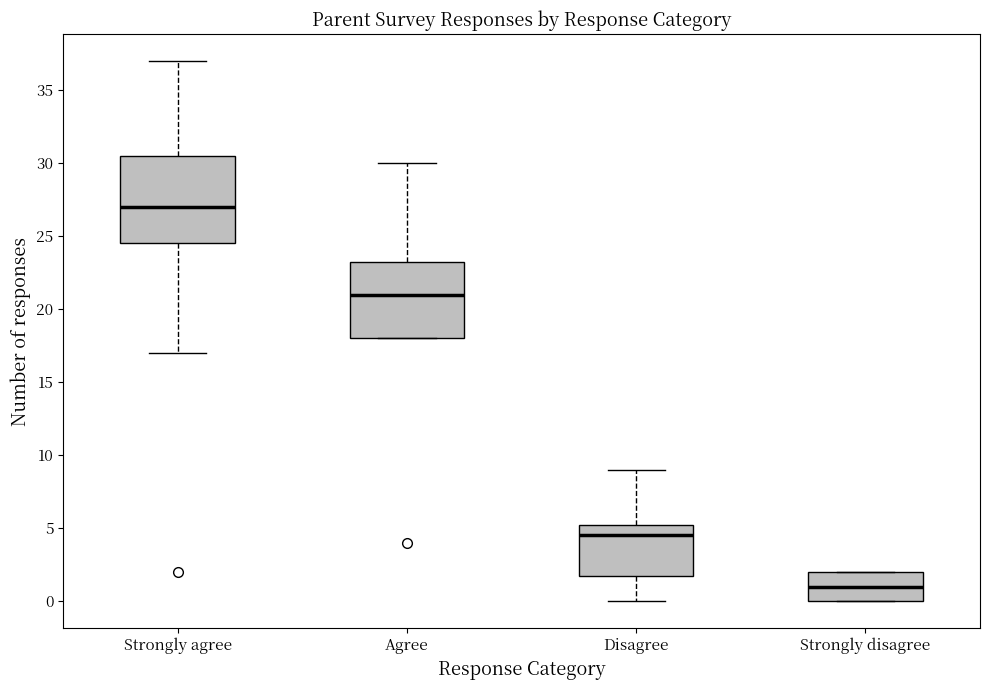

Reading left to right, read every box against the y-axis: the position of its median line, the range the box covers, and the ends of its whiskers. The values are not printed on the chart, so give them approximately, as read against the axis.

Strongly agree: median 27.0, box 24.5 to 30.5, whiskers 17.0 to 37.0
Agree: median 21.0, box 18.0 to 23.5, whiskers 18.0 to 30.0
Disagree: median 4.5, box 2.0 to 5.5, whiskers 0.0 to 9.0
Strongly disagree: median 1.0, box 0.0 to 2.0, whiskers 0.0 to 2.0